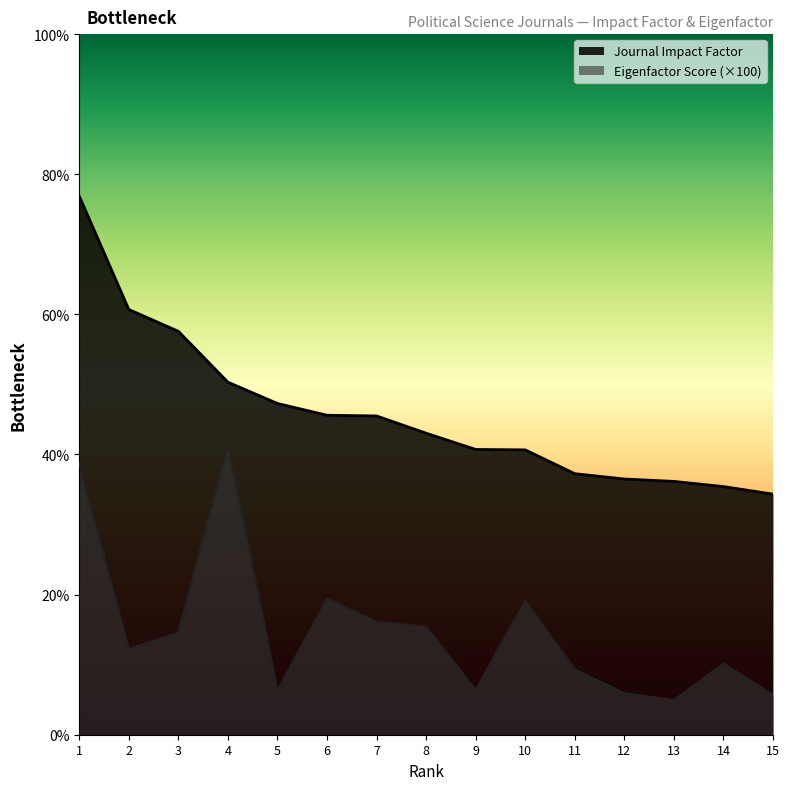

Reading left to right, extract all data points from this chart.

Journal Impact Factor: 1=3.8	2=3.0	3=2.9	4=2.5	5=2.4	6=2.3	7=2.3	8=2.2	9=2.0	10=2.0	11=1.9	12=1.8	13=1.8	14=1.8	15=1.7
Eigenfactor Score: 1=1.9	2=0.6	3=0.7	4=2.1	5=0.3	6=1.0	7=0.8	8=0.8	9=0.3	10=1.0	11=0.5	12=0.3	13=0.2	14=0.5	15=0.3